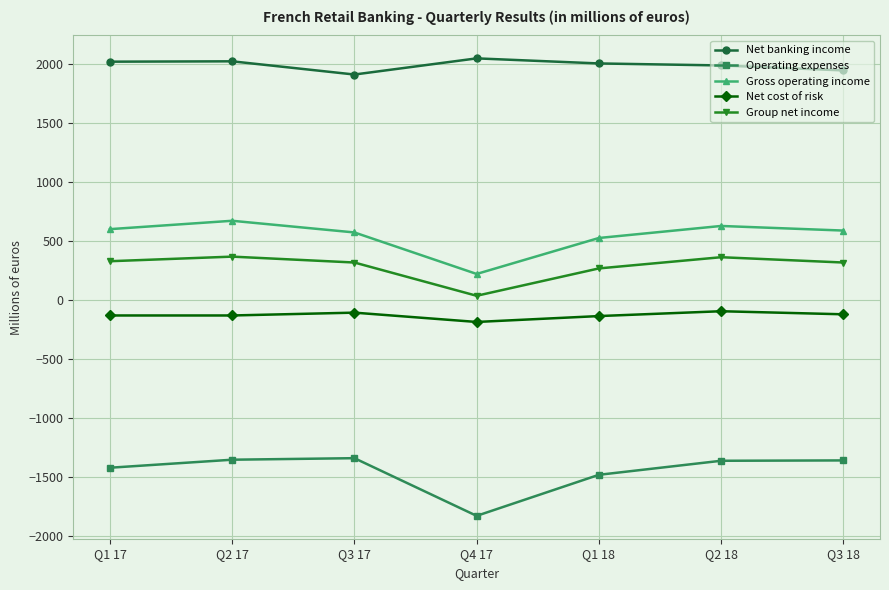

Where does the Operating expenses series first go above -1361?

Q2 17